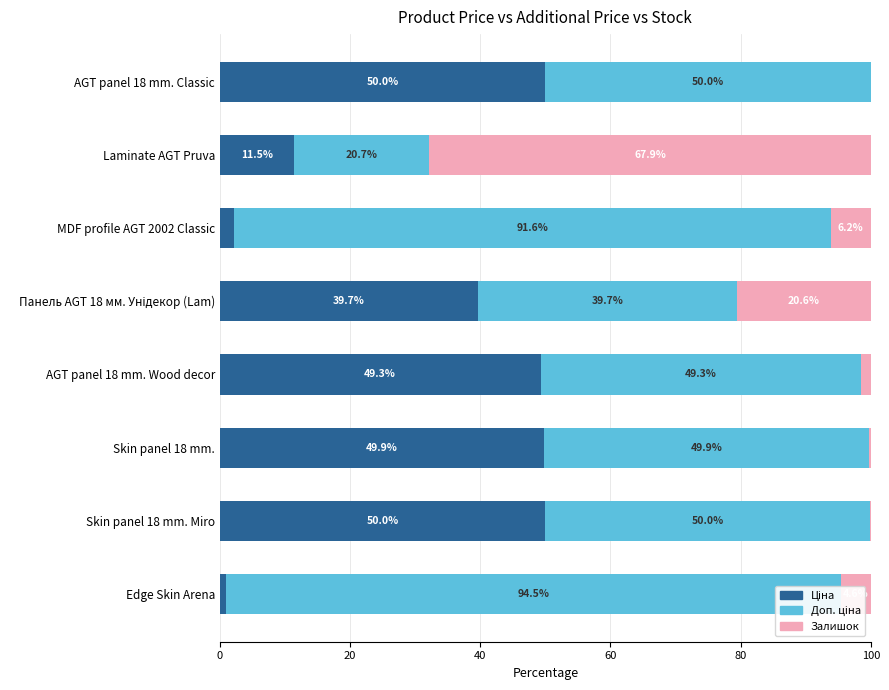

How many distinct data groups are displayed?

3